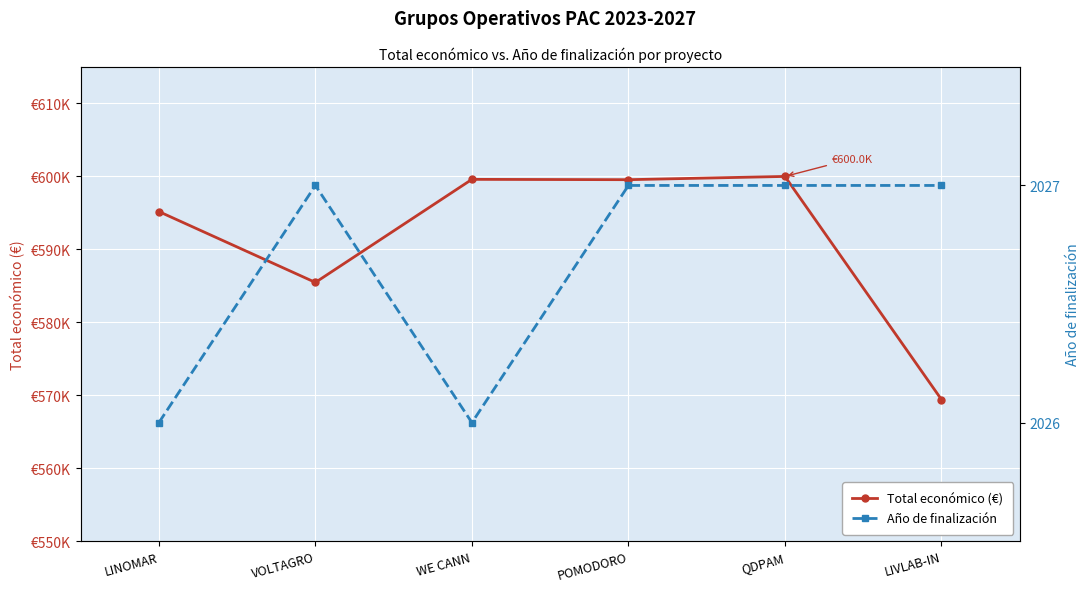

Which label corresponds to the largest value in the chart?

QDPAM